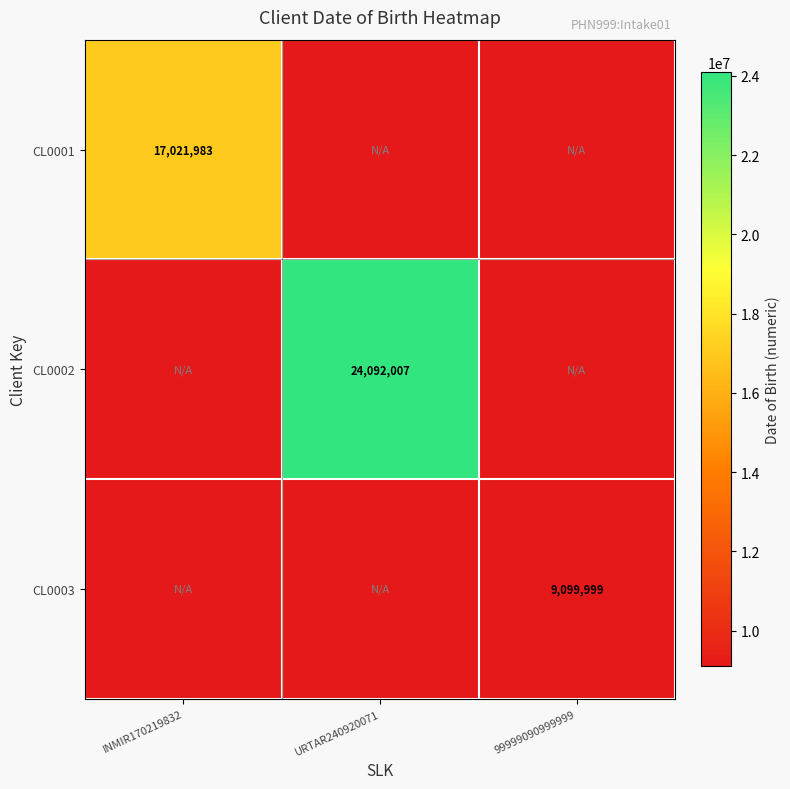

How many categories are shown in the chart?

3